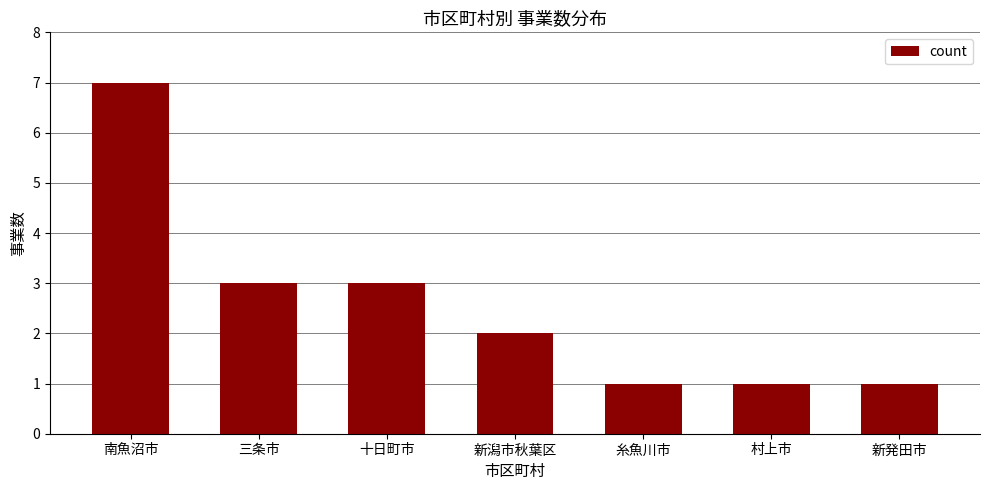

What is the average value?

3